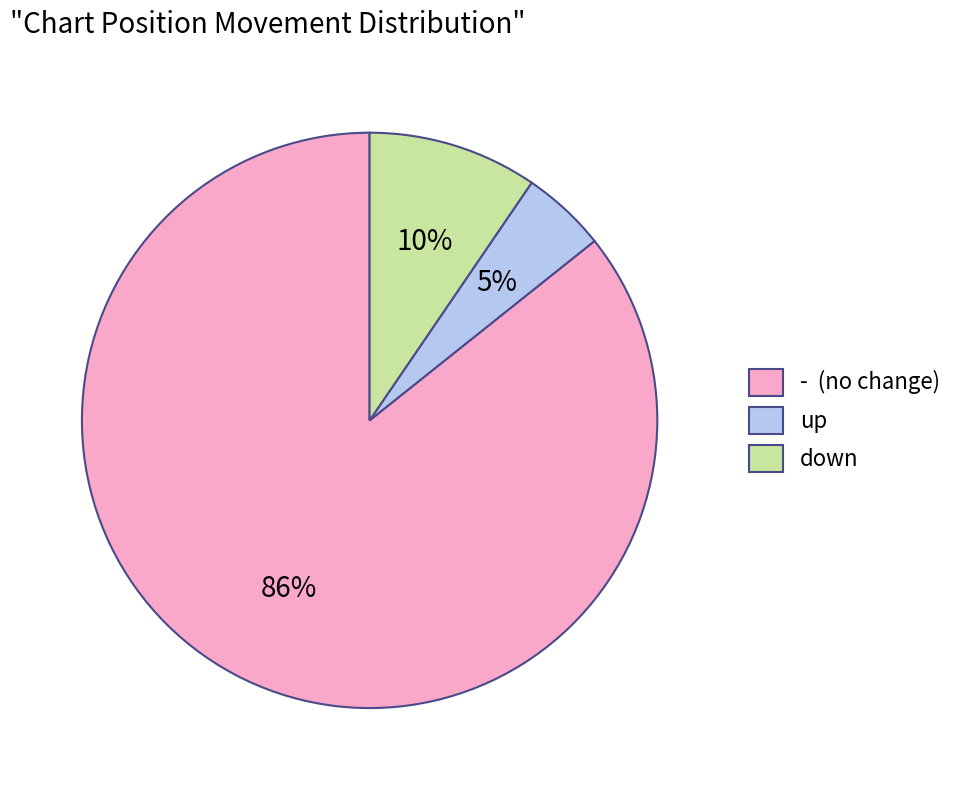

Which has a higher value, - (no change) or up?

- (no change)